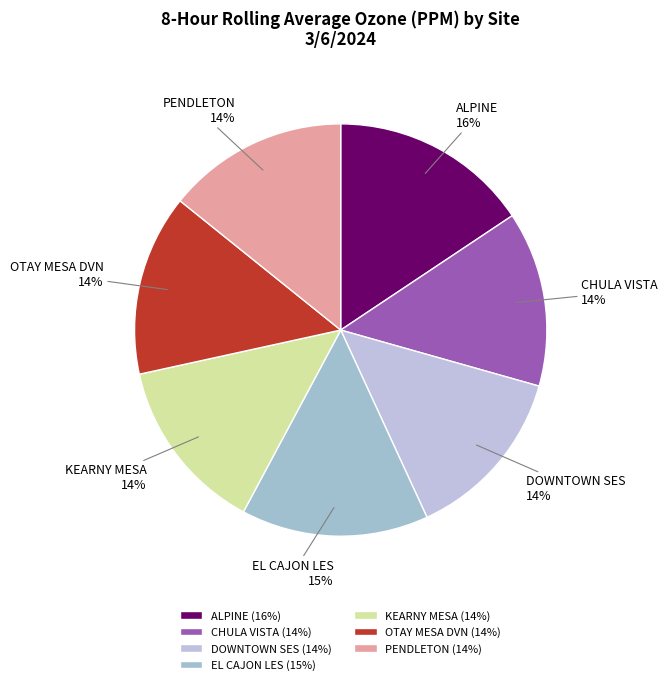

Is CHULA VISTA the majority of the pie?

No